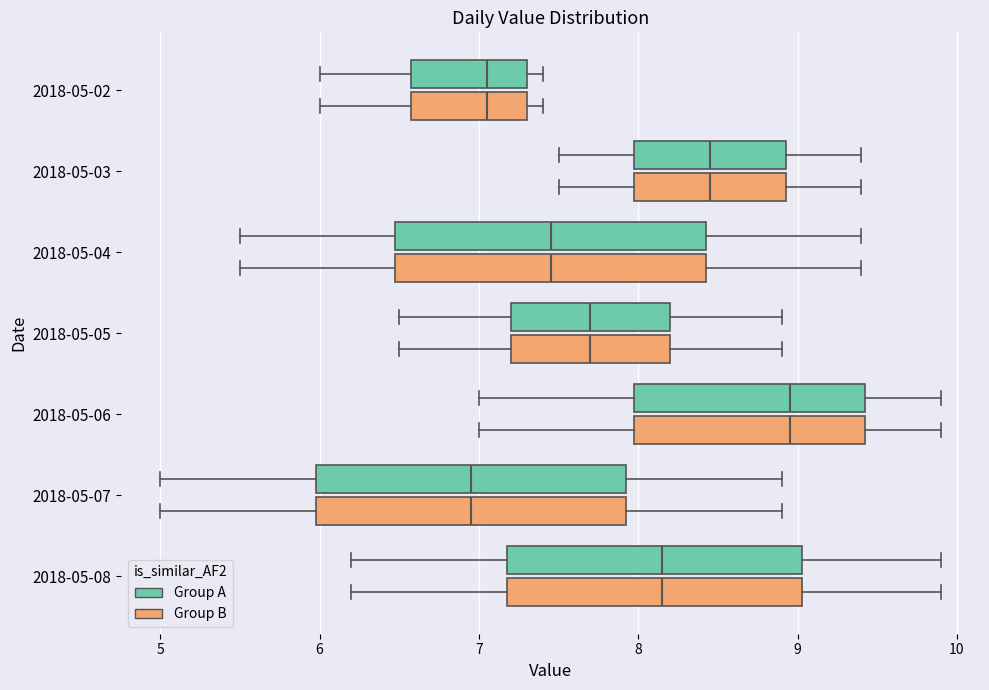

Where does the left whisker of the box for 2018-05-08 (Group A) end on the x-axis? The values are not printed on the chart, so give them approximately, as read against the axis.

6.2